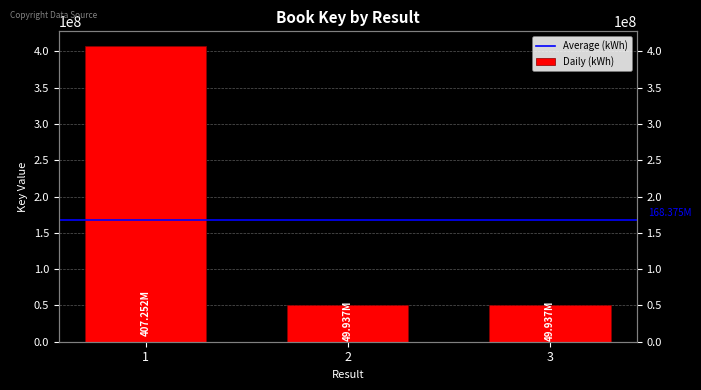

Is it true that the value at 3 is 49936523?

True